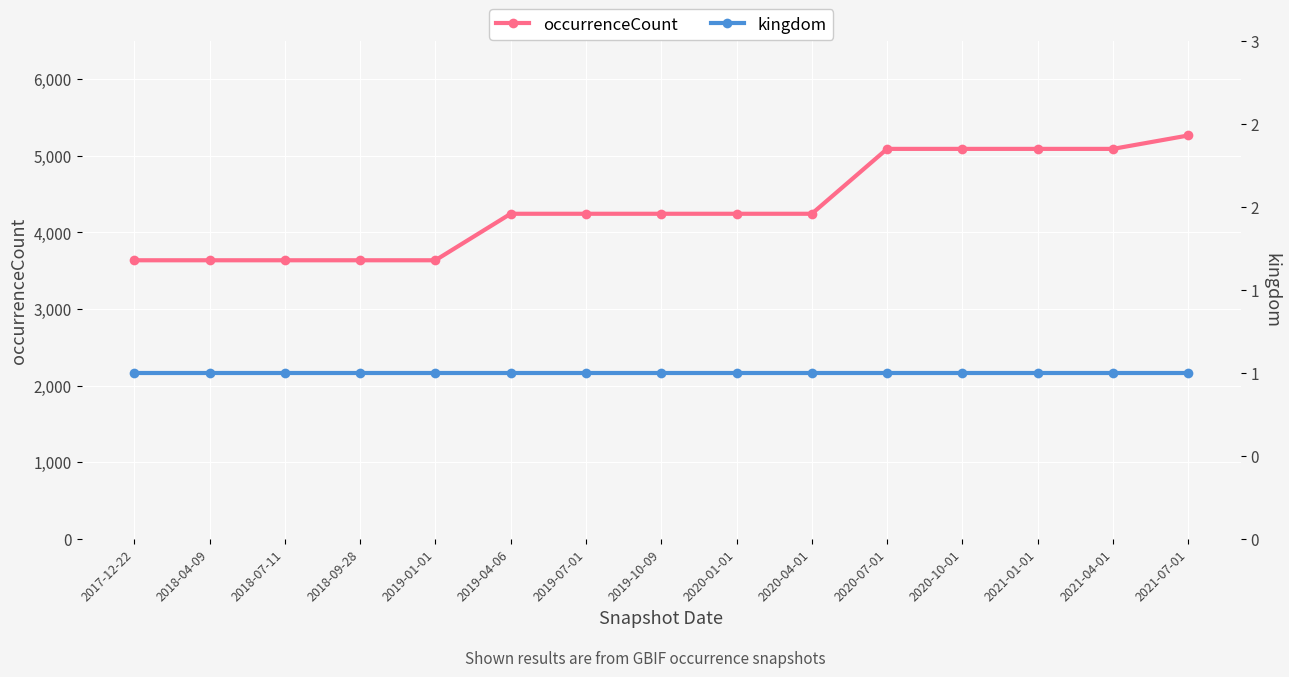

Which series has the largest total across all categories?

occurrenceCount